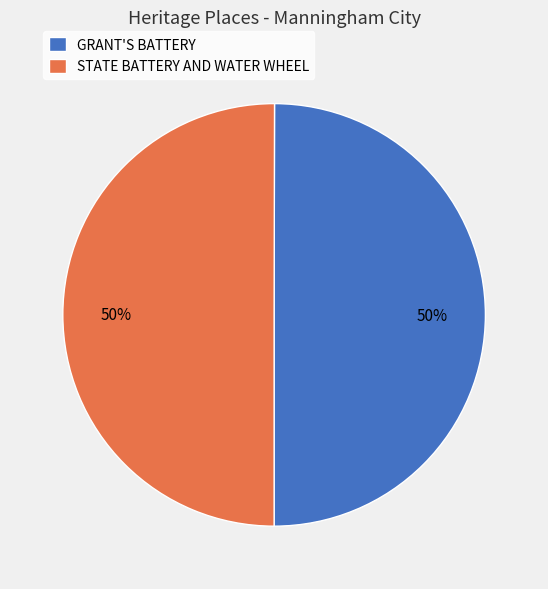

How many slices are in this pie chart?

2